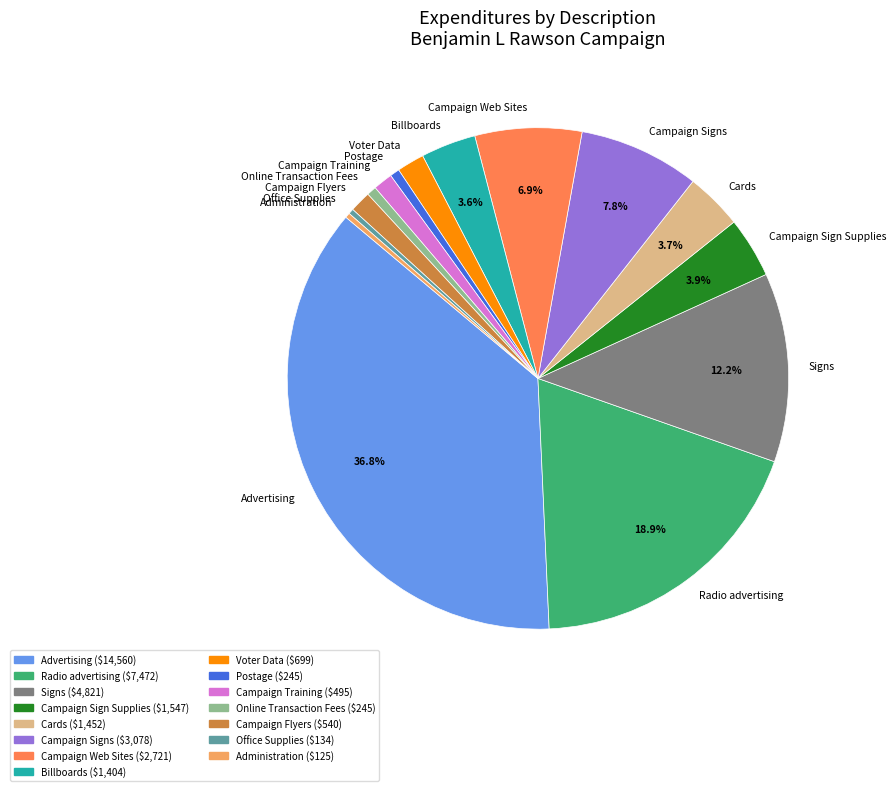

Which slice is the largest?

Advertising